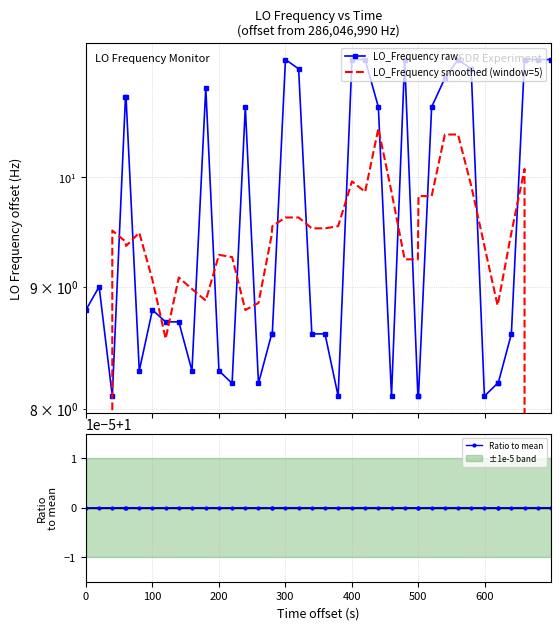

Is it true that LO_Frequency smoothed (window=5) equals 15.5 at 400?

False